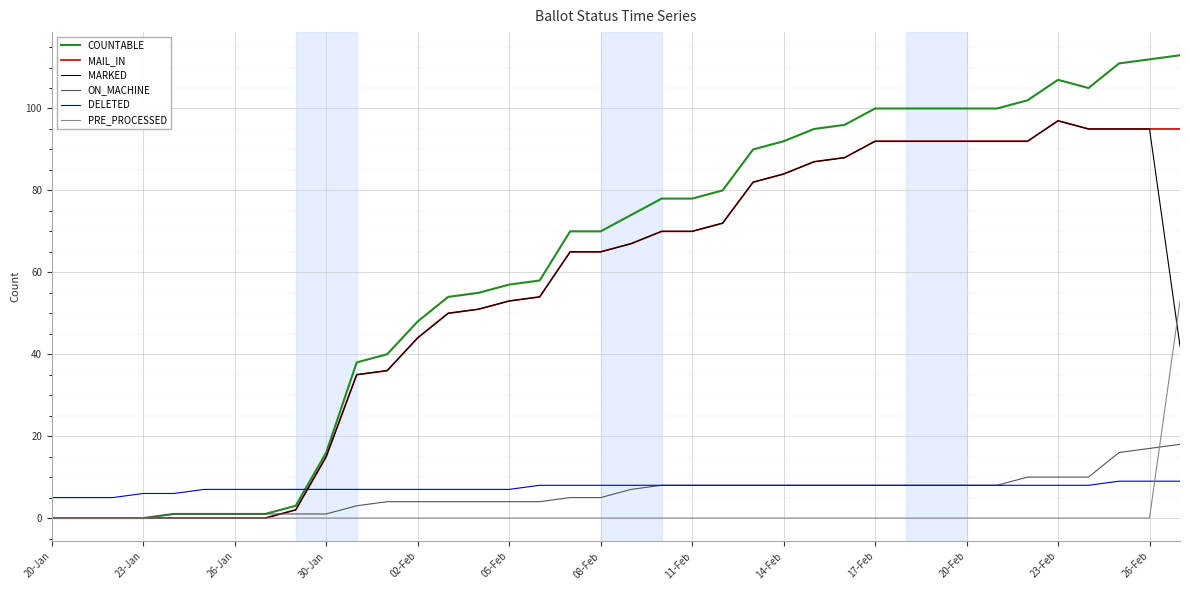

Reading left to right, list all the values displayed in this chart.

COUNTABLE: 0	0	0	0	1	1	1	1	3	16	38	40	48	54	55	57	58	70	70	74	78	78	80	90	92	95	96	100	100	100	100	100	102	107	105	111	112	113
MAIL_IN: 0	0	0	0	0	0	0	0	2	15	35	36	44	50	51	53	54	65	65	67	70	70	72	82	84	87	88	92	92	92	92	92	92	97	95	95	95	95
MARKED: 0	0	0	0	0	0	0	0	2	15	35	36	44	50	51	53	54	65	65	67	70	70	72	82	84	87	88	92	92	92	92	92	92	97	95	95	95	42
ON_MACHINE: 0	0	0	0	1	1	1	1	1	1	3	4	4	4	4	4	4	5	5	7	8	8	8	8	8	8	8	8	8	8	8	8	10	10	10	16	17	18
DELETED: 5	5	5	6	6	7	7	7	7	7	7	7	7	7	7	7	8	8	8	8	8	8	8	8	8	8	8	8	8	8	8	8	8	8	8	9	9	9
PRE_PROCESSED: 0	0	0	0	0	0	0	0	0	0	0	0	0	0	0	0	0	0	0	0	0	0	0	0	0	0	0	0	0	0	0	0	0	0	0	0	0	53